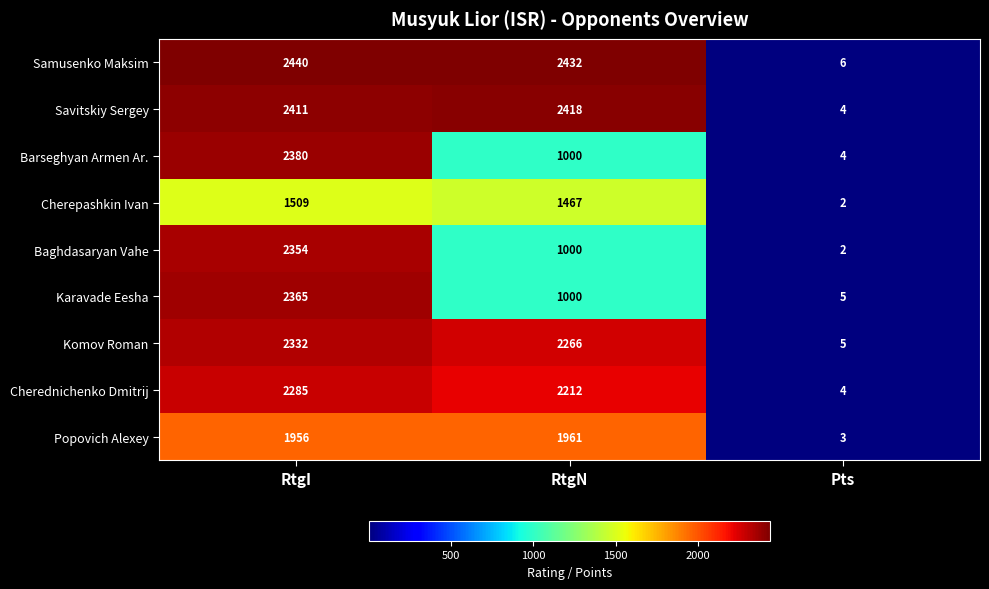

What is the sum of all Barseghyan Armen Ar. values?

3384